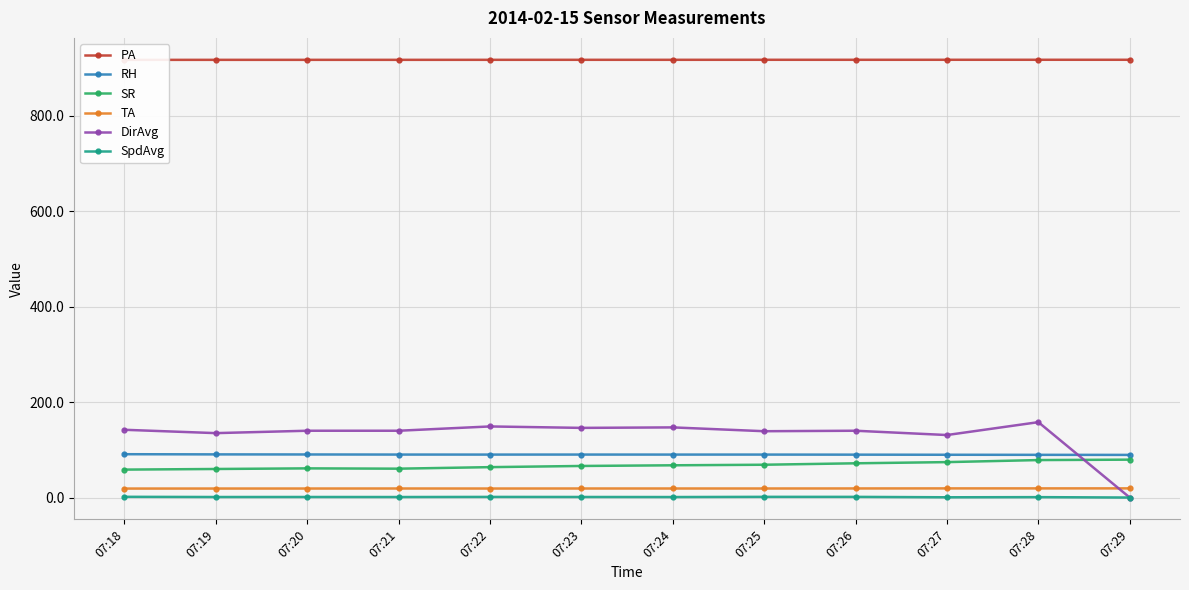

Reading right to left, extract all data points from this chart.

PA: 07:29=917.4	07:28=917.4	07:27=917.4	07:26=917.4	07:25=917.4	07:24=917.3	07:23=917.3	07:22=917.3	07:21=917.3	07:20=917.3	07:19=917.3	07:18=917.2
RH: 07:29=89.4	07:28=89.5	07:27=89.7	07:26=89.9	07:25=90.0	07:24=90.0	07:23=90.1	07:22=90.0	07:21=90.1	07:20=90.3	07:19=90.5	07:18=90.8
SR: 07:29=79.4	07:28=78.5	07:27=74.2	07:26=71.8	07:25=68.8	07:24=67.6	07:23=66.2	07:22=63.7	07:21=60.5	07:20=61.1	07:19=59.8	07:18=58.6
TA: 07:29=19.2	07:28=19.2	07:27=19.2	07:26=19.0	07:25=19.0	07:24=19.0	07:23=19.0	07:22=18.9	07:21=19.0	07:20=18.9	07:19=18.9	07:18=18.8
DirAvg: 07:29=0.0	07:28=158.0	07:27=131.0	07:26=140.0	07:25=139.0	07:24=147.0	07:23=146.0	07:22=149.0	07:21=140.0	07:20=140.0	07:19=135.0	07:18=142.0
SpdAvg: 07:29=0.0	07:28=0.9	07:27=0.6	07:26=1.4	07:25=1.5	07:24=1.1	07:23=1.2	07:22=1.3	07:21=1.1	07:20=1.2	07:19=1.1	07:18=1.5